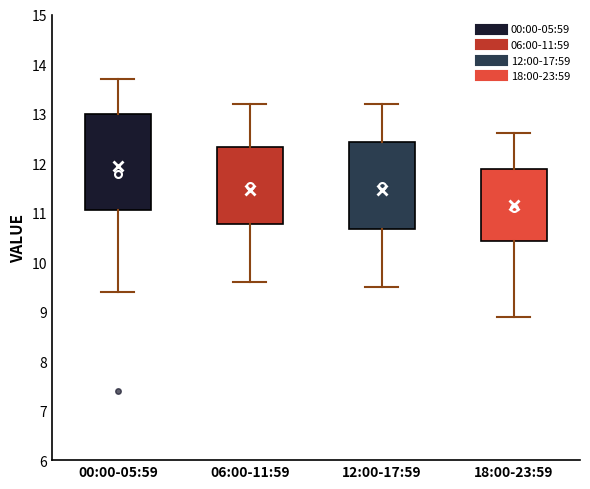

Reading left to right, read every box against the y-axis: the position of its median line, the range the box covers, and the ends of its whiskers. The values are not printed on the chart, so give them approximately, as read against the axis.

00:00-05:59: median 12.0, box 11.1 to 13.0, whiskers 9.4 to 13.7
06:00-11:59: median 11.5, box 10.8 to 12.3, whiskers 9.6 to 13.2
12:00-17:59: median 11.5, box 10.7 to 12.4, whiskers 9.5 to 13.2
18:00-23:59: median 11.2, box 10.4 to 11.9, whiskers 8.9 to 12.6